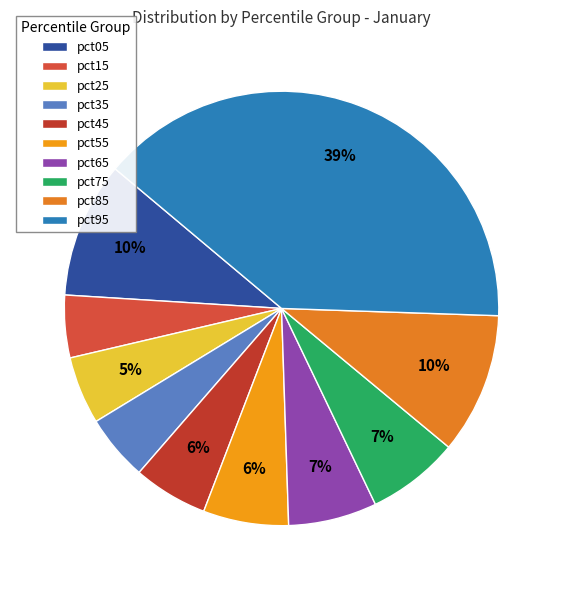

True or false: pct05 accounts for 2% of the total.

False